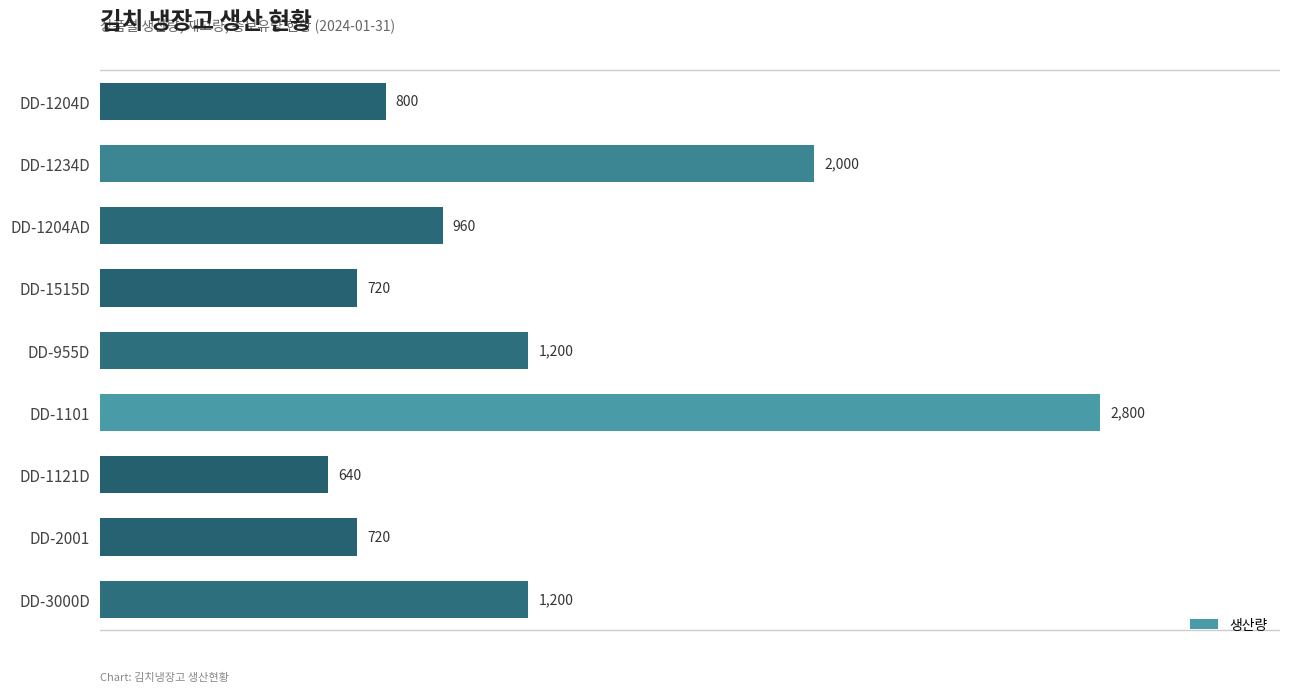

What is the maximum value shown in the chart?

2800